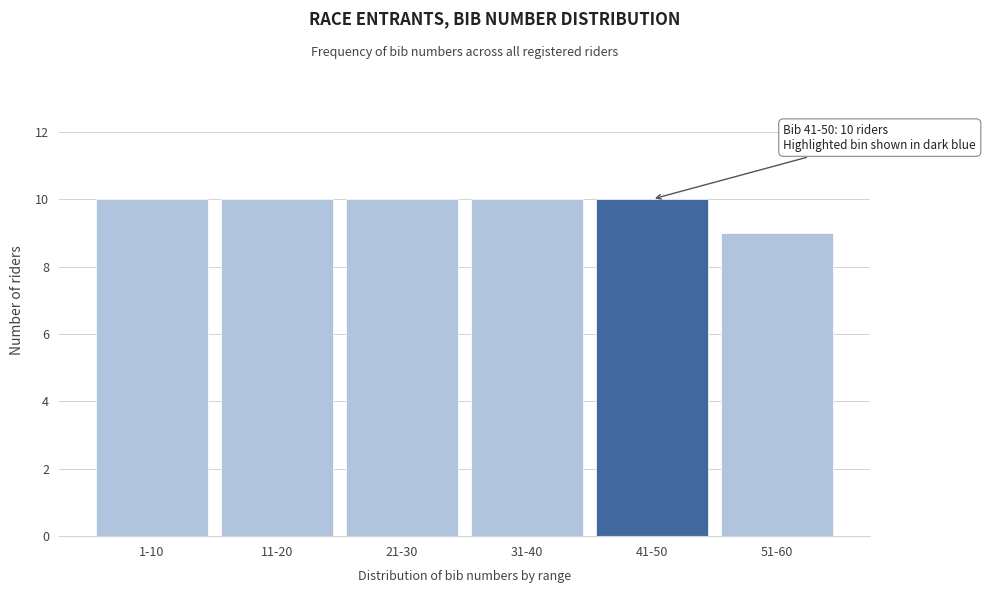

Reading left to right, extract all data points from this chart.

10	10	10	10	10	9